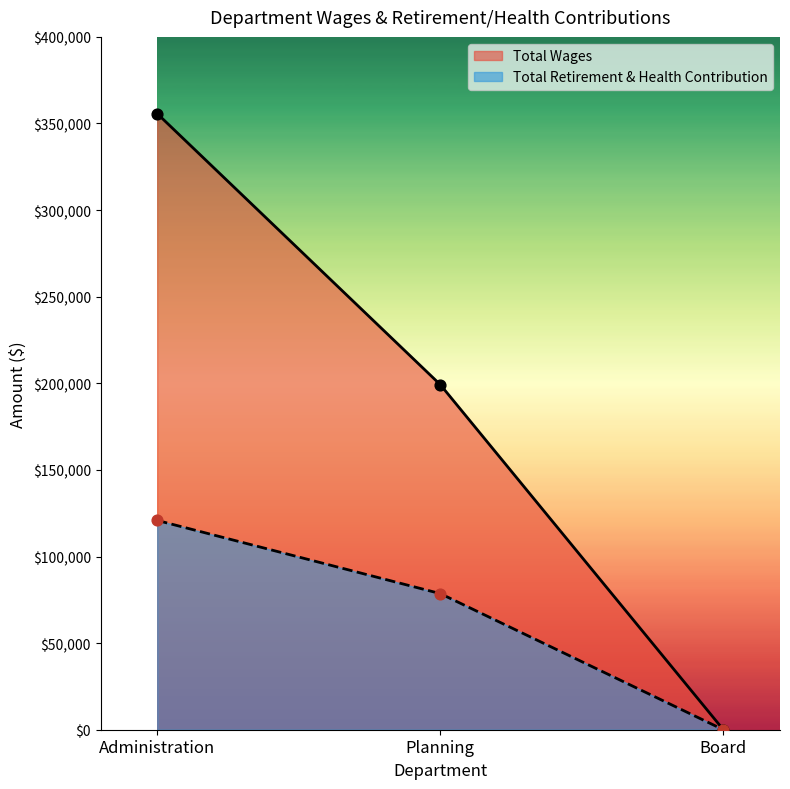

Which series has the widest spread of Y values?

Total Wages